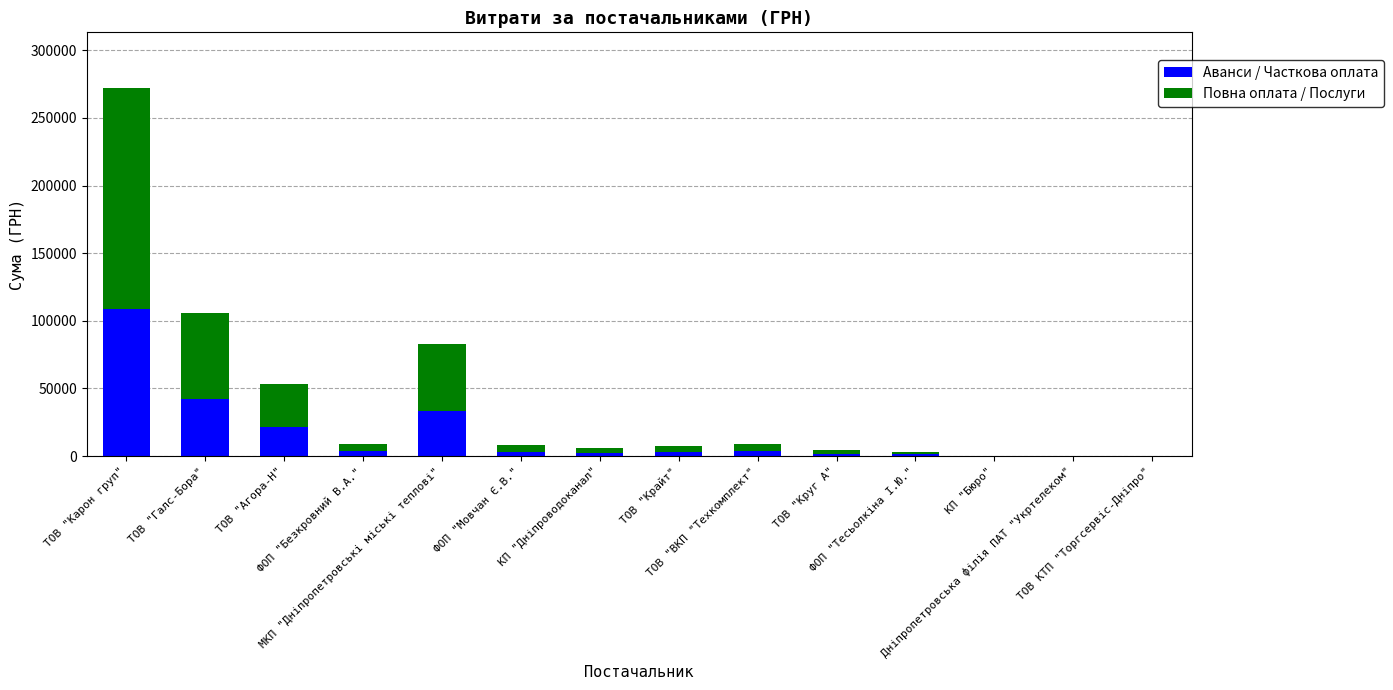

What is the difference between the Аванси / Часткова оплата values at ТОВ "Агора-Н" and ФОП "Безкровний В.А."?

17610.0